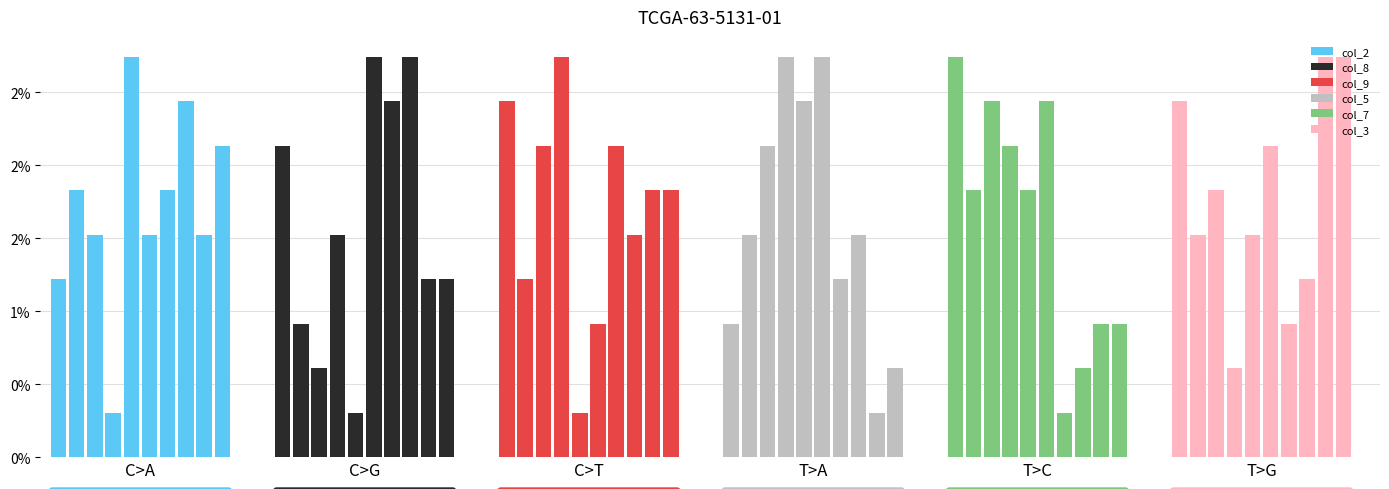

How many data points in col_2 are above 1?

9